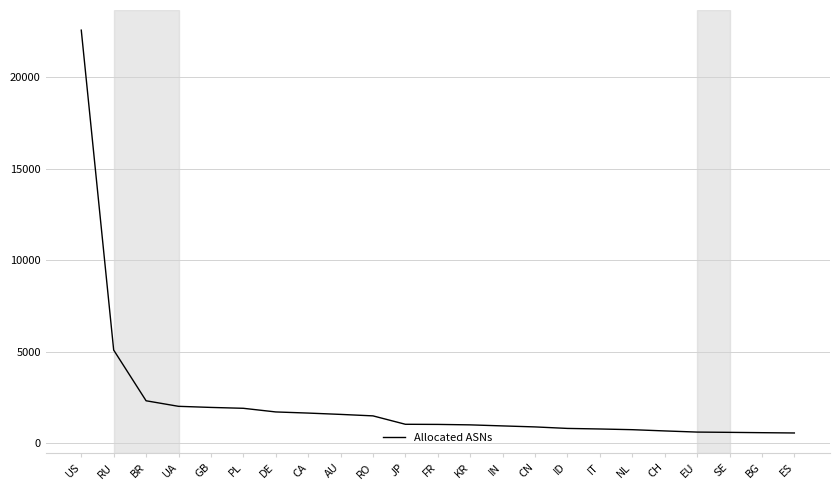

Count the number of data series in this chart.

1